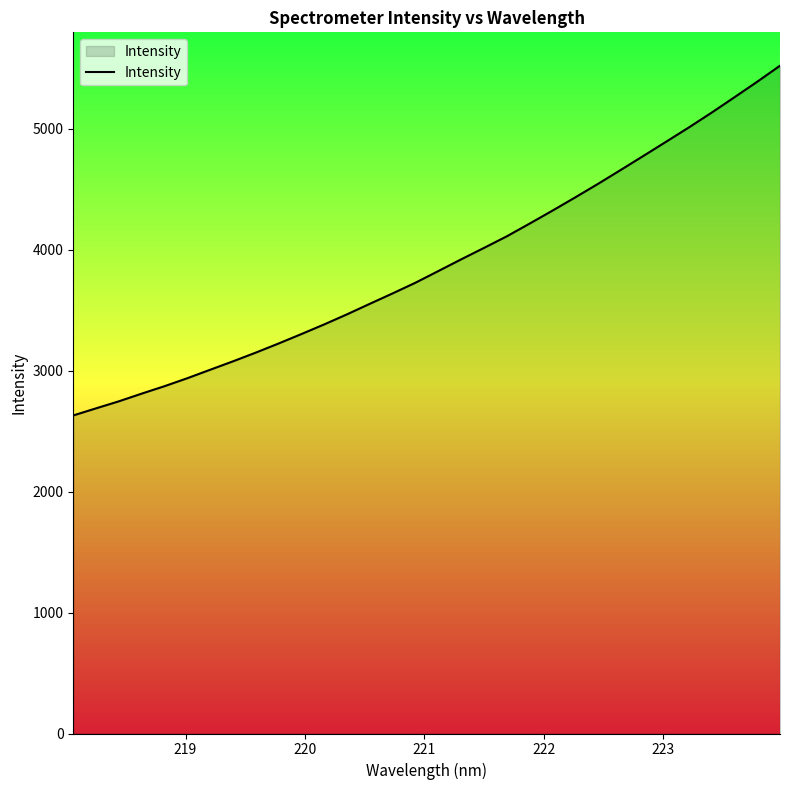

What is the maximum value shown in the chart?

5522.2